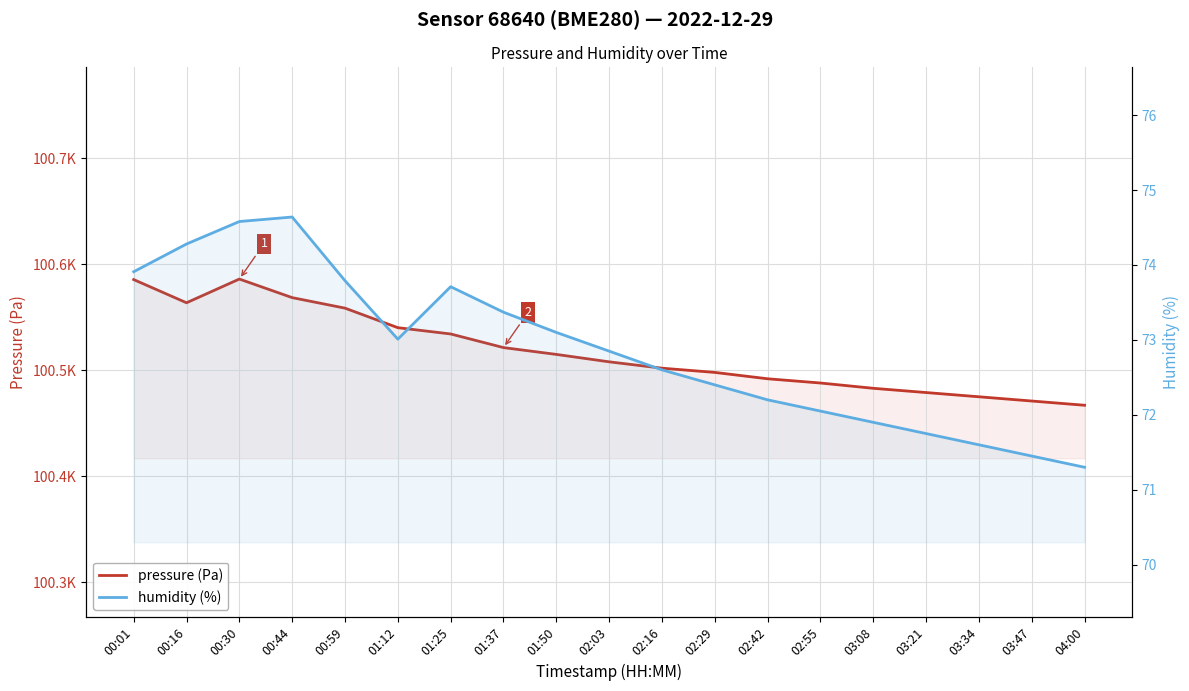

At which category does pressure (Pa) reach its first local valley?

00:16